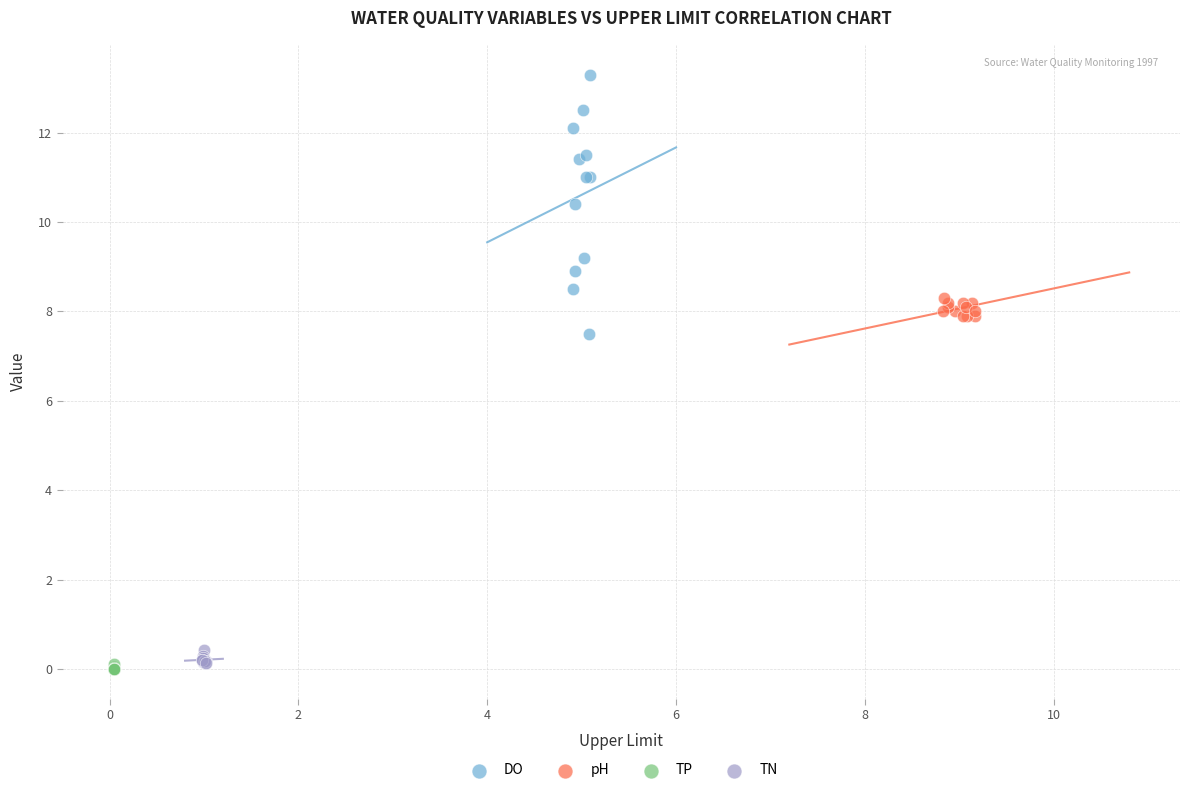

Which series contains the lowest Y value?

TP